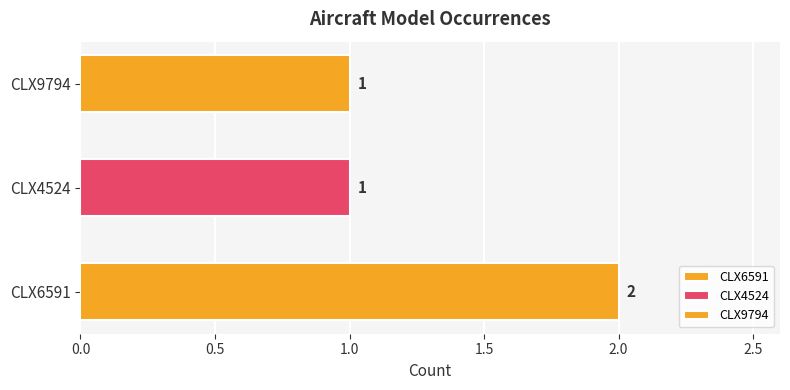

The value of CLX6591 at 3 is -1. True or false?

False